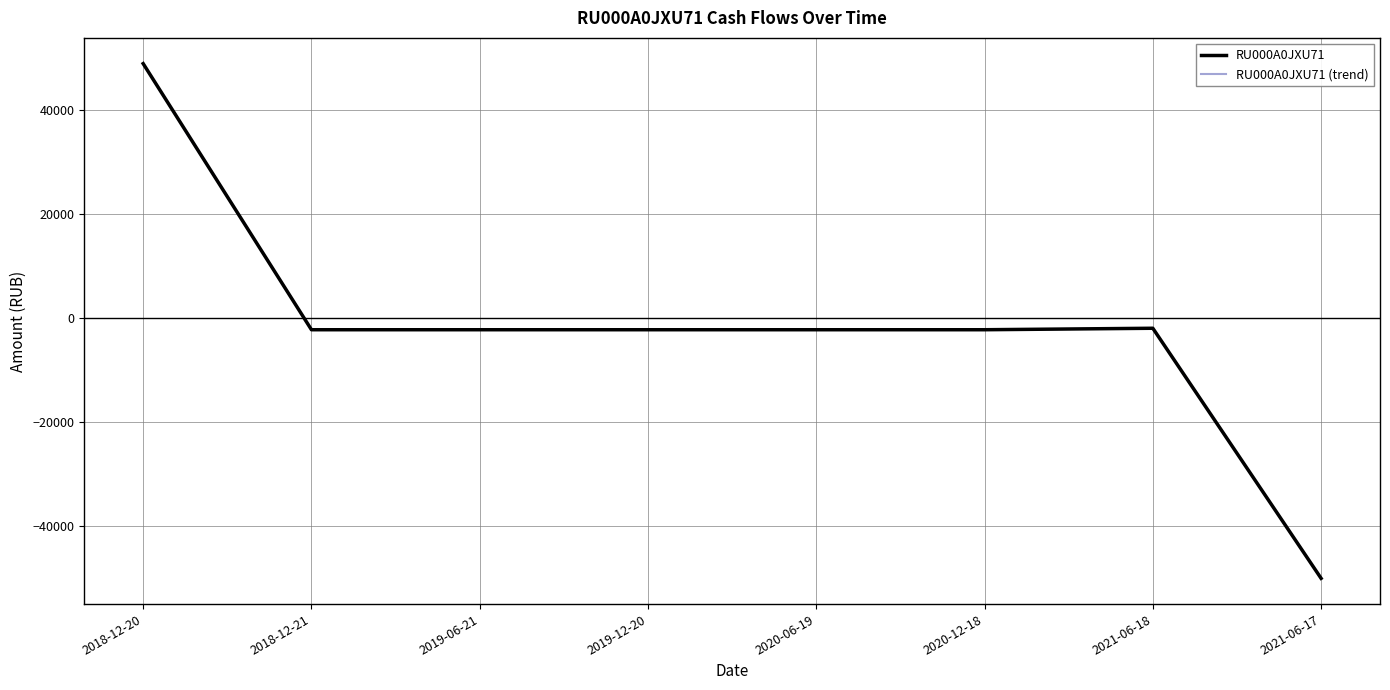

Does the chart display data point markers on the line(s)?

No